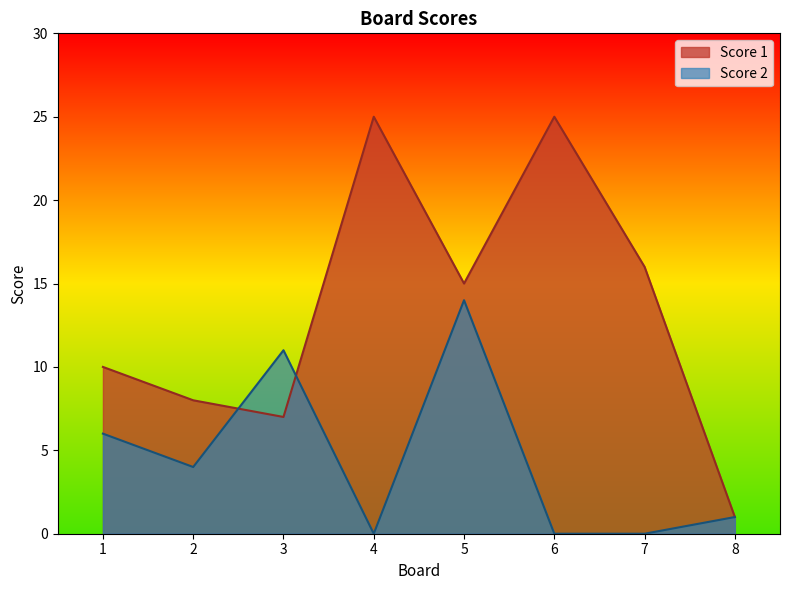

Reading right to left, list all the values displayed in this chart.

Score 1: 8=1	7=16	6=25	5=15	4=25	3=7	2=8	1=10
Score 2: 8=1	7=0	6=0	5=14	4=0	3=11	2=4	1=6